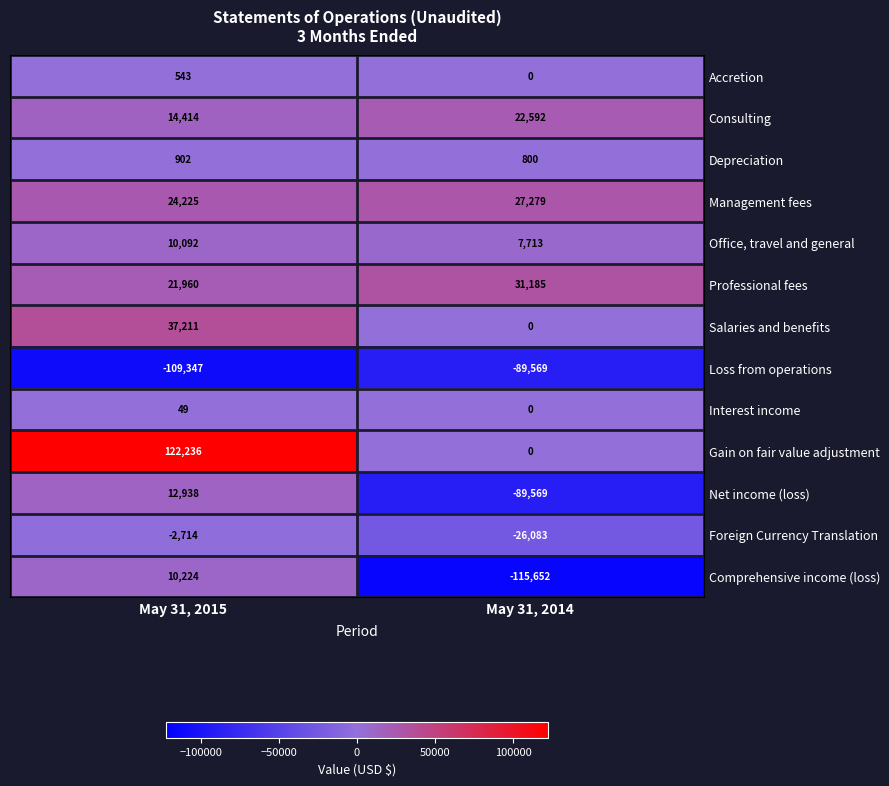

At which label is Accretion closest to 271?

May 31, 2014